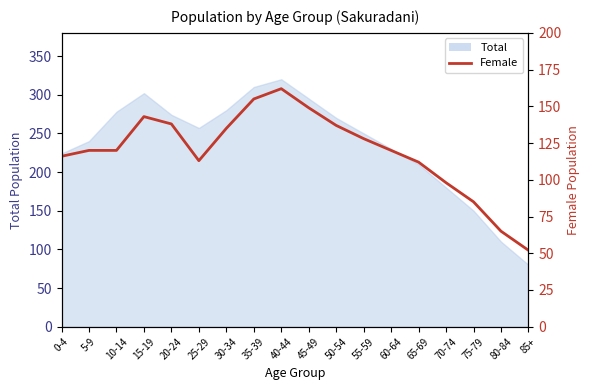

What is the value of the 8th point from the left?

155